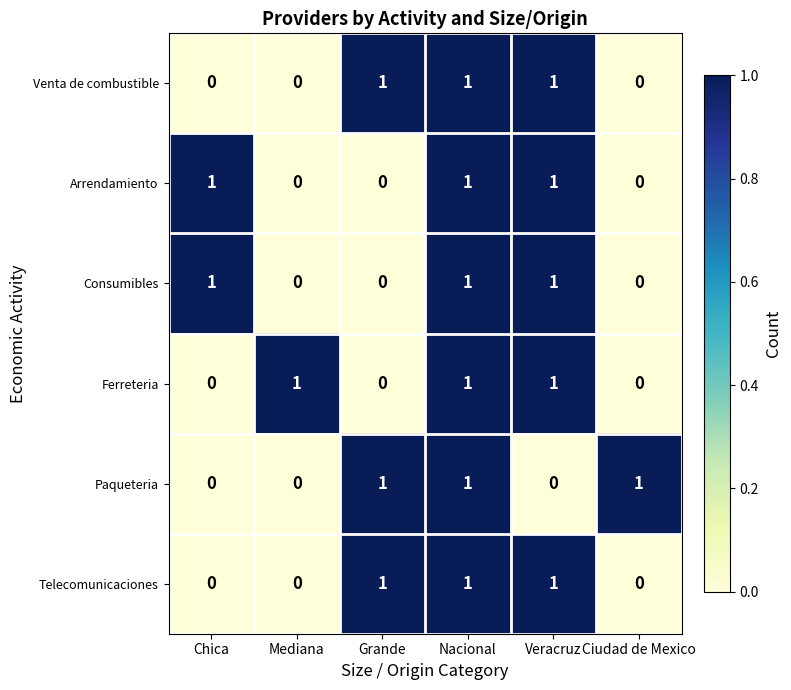

At which category is the sum across all series the highest?

Nacional